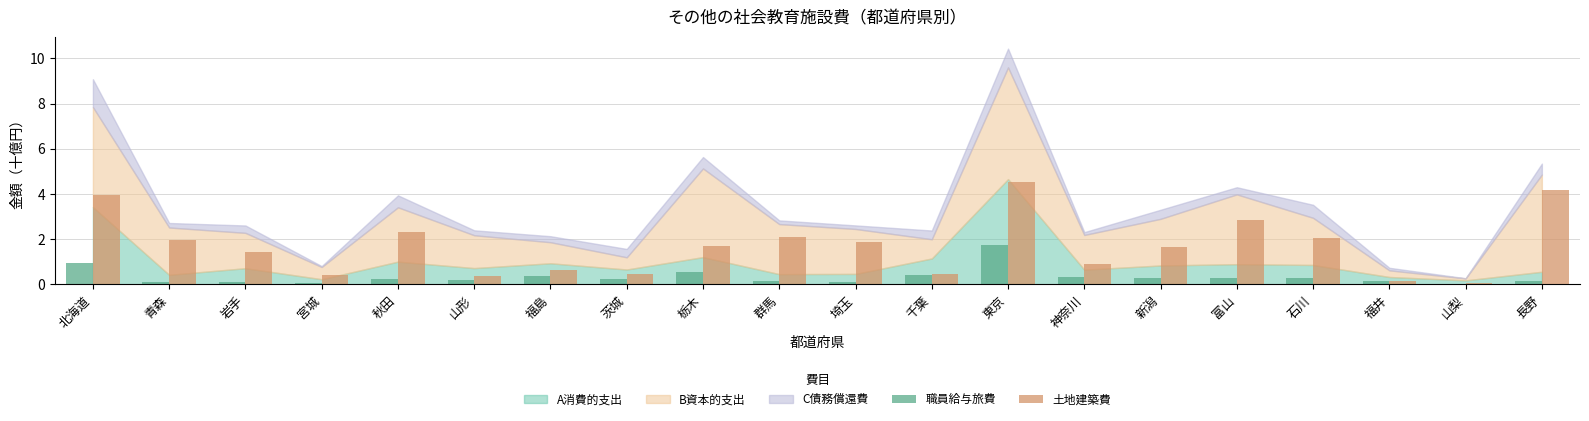

At which label does 職員給与旅費 reach its peak?

東京